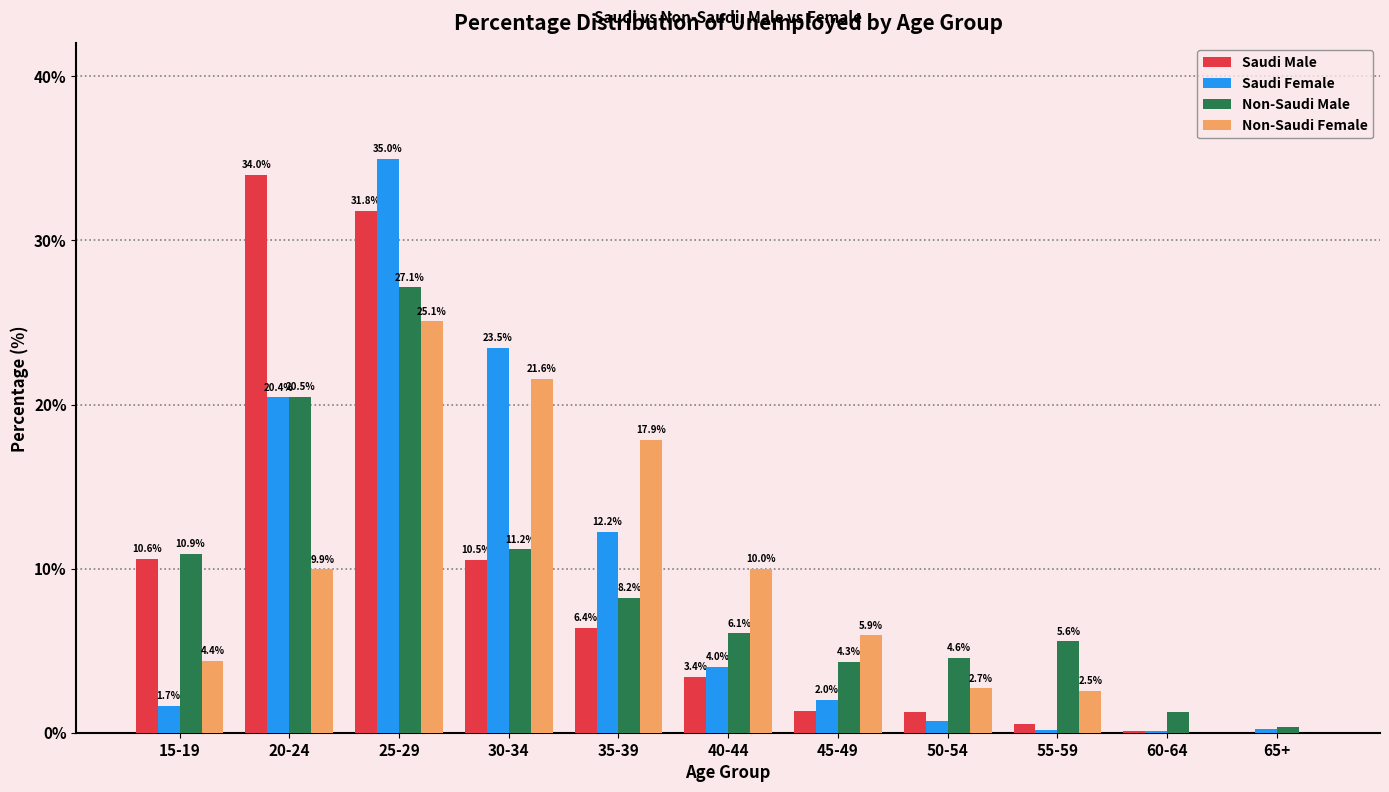

Which series changed the most between 25-29 and 50-54?

Saudi Female